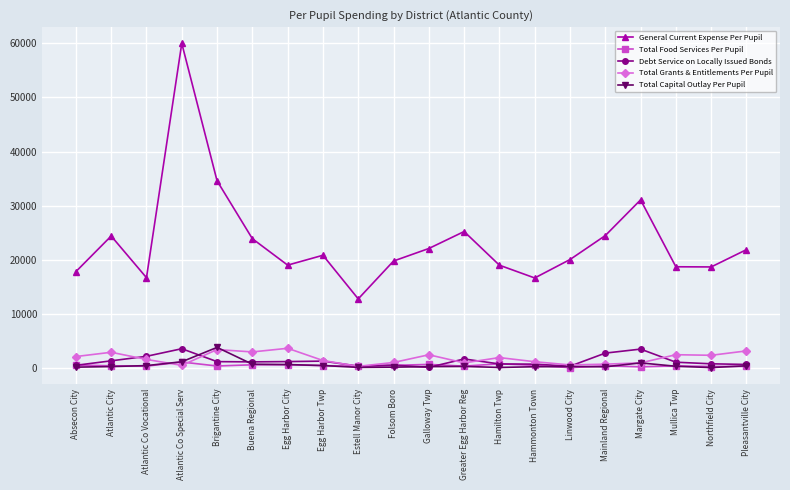

What is the value of the Total Grants & Entitlements Per Pupil point at the 1st from the left?

2060.0